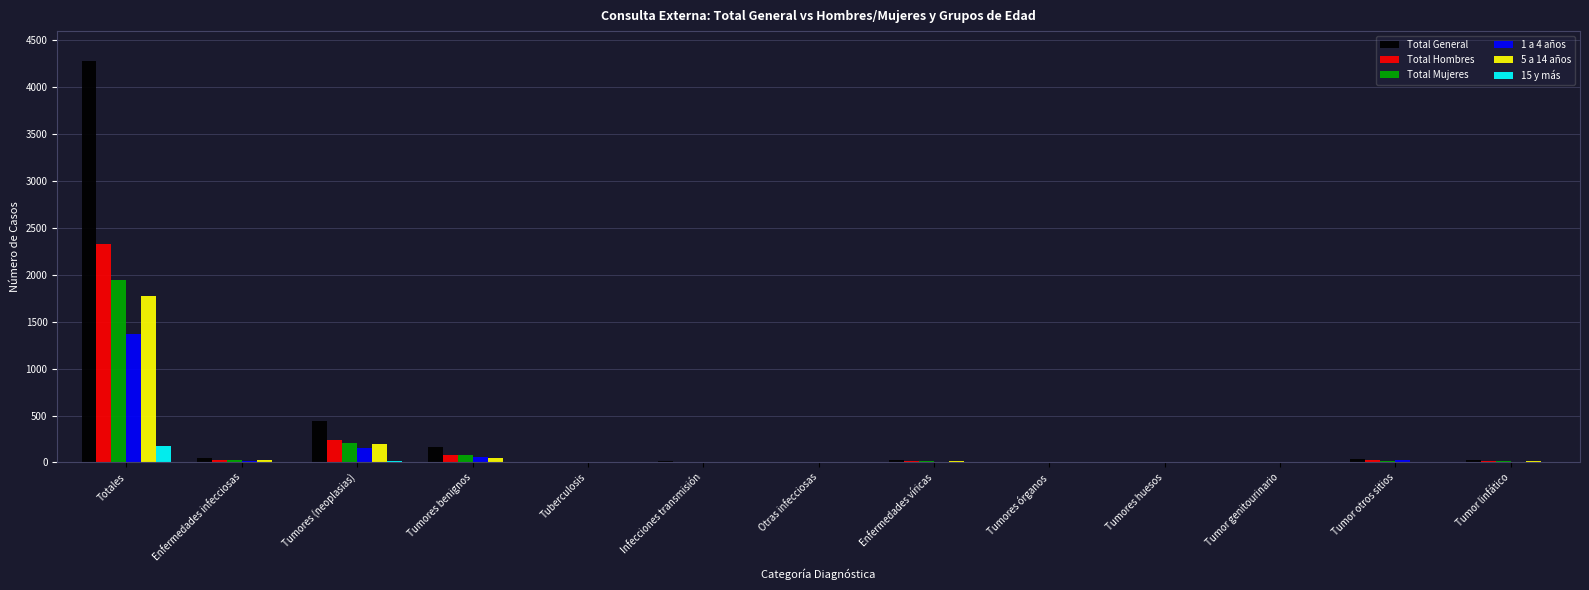

True or false: 5 a 14 años has a value of 199 at Tumores (neoplasias).

True